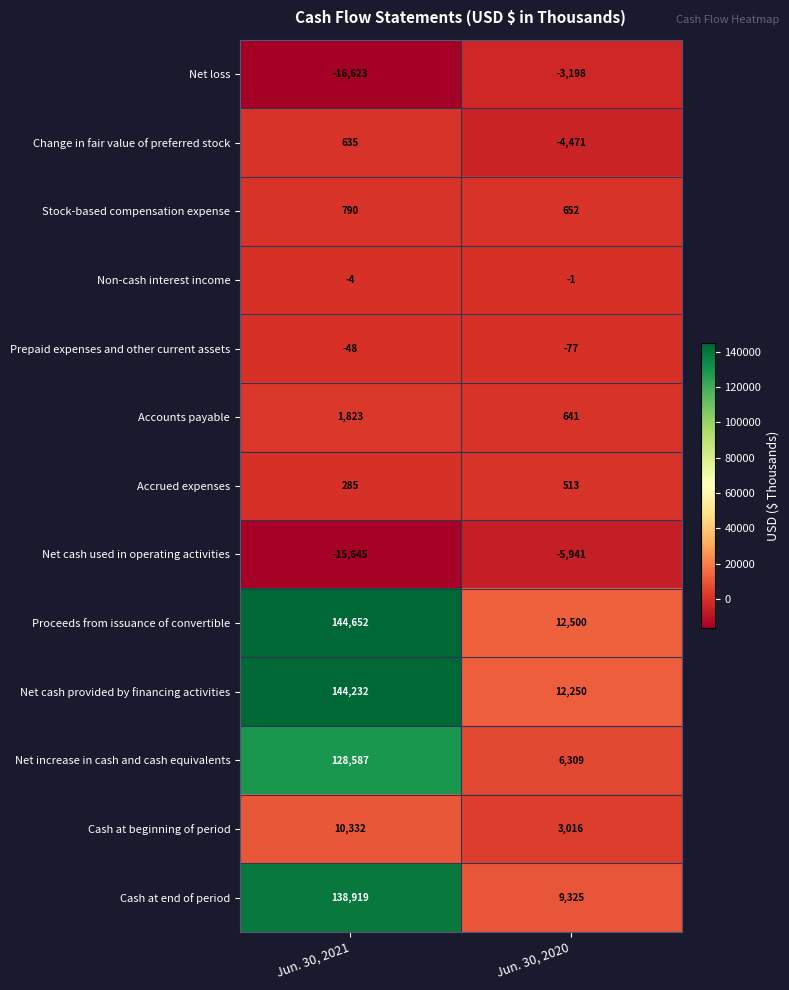

Count the number of data series in this chart.

13